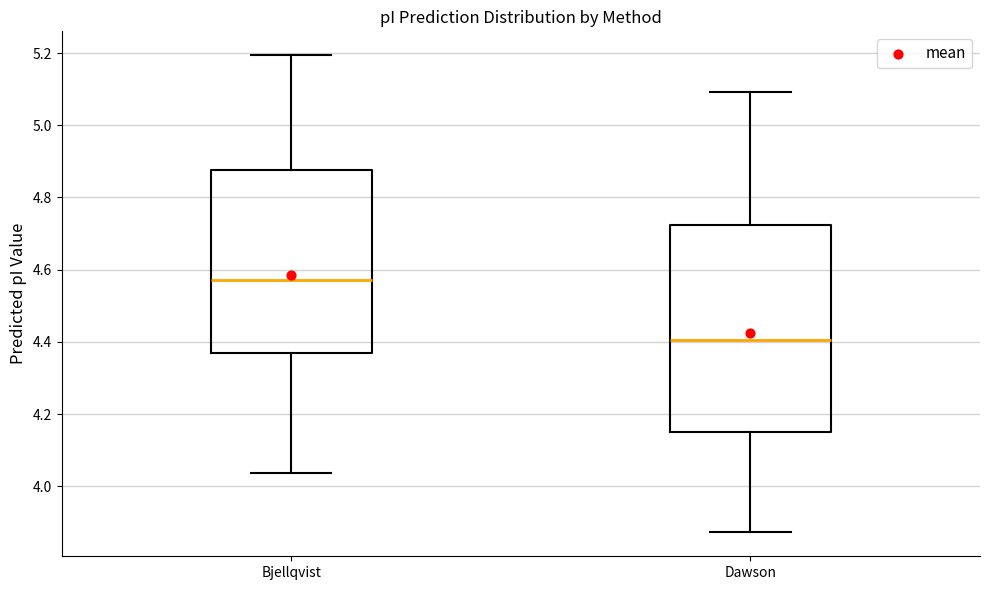

Which box is the tallest, from its lower edge to its upper edge?

Dawson